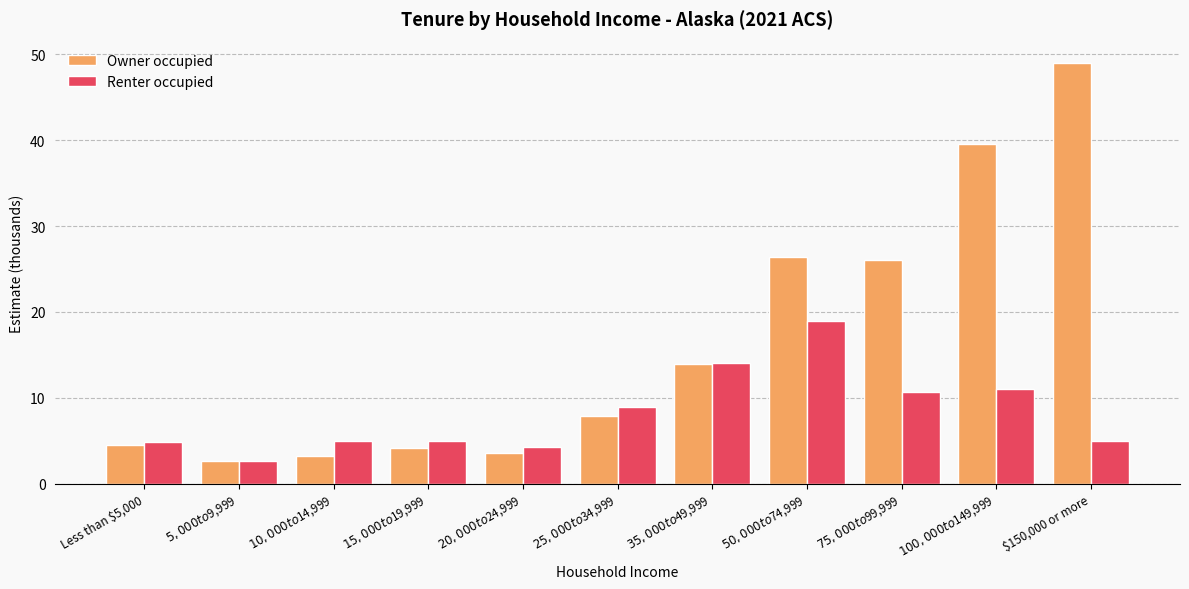

Rank the series by their maximum value, from highest to lowest.

Owner occupied, Renter occupied